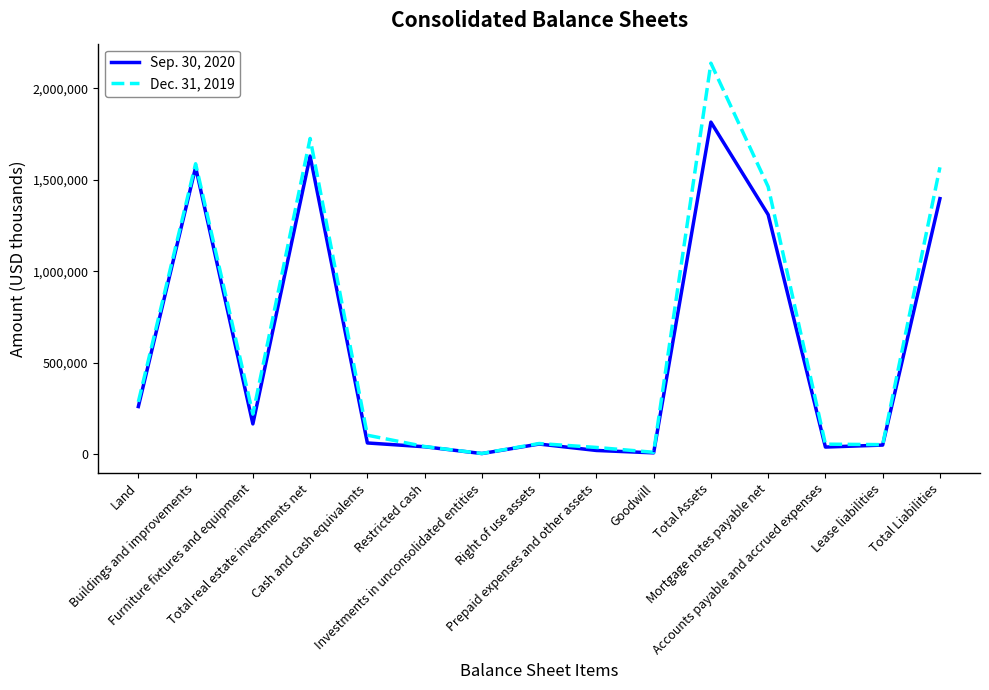

What is the sum of the Sep. 30, 2020 values at Mortgage notes payable net and Right of use assets?

1363476